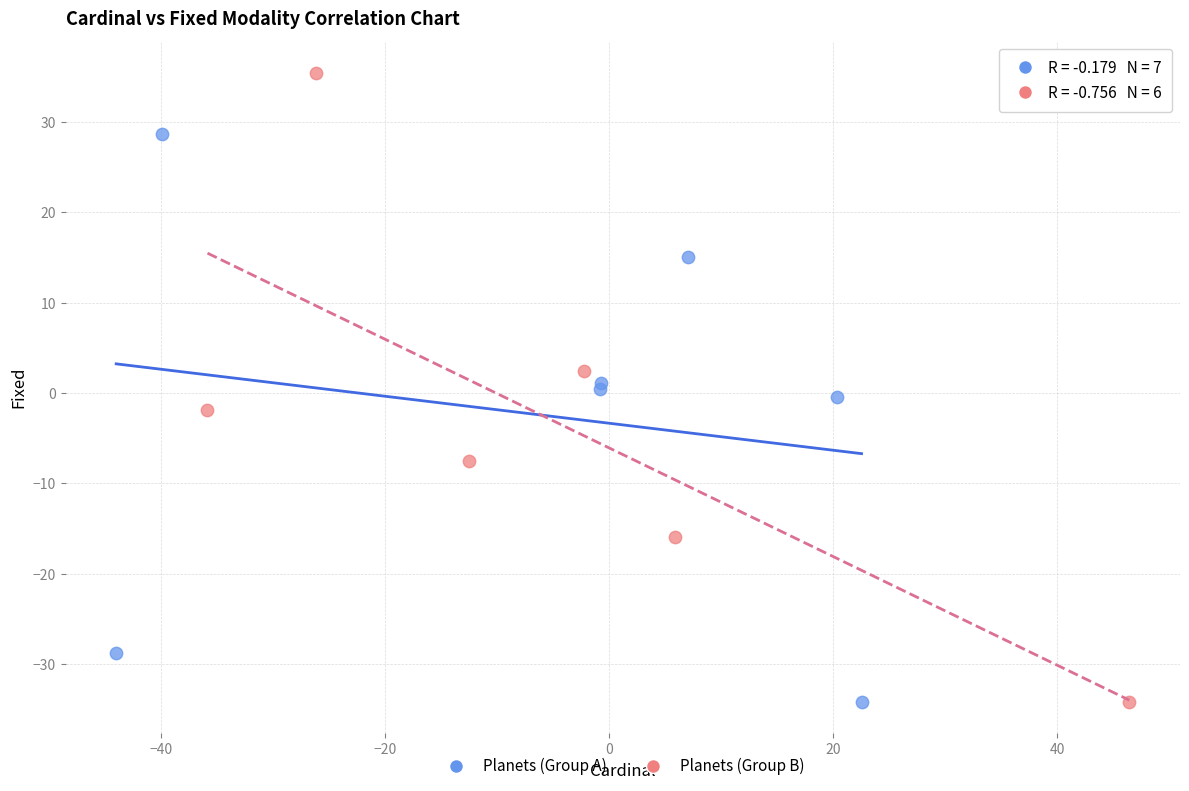

Which series has the largest Y range (max minus min)?

Planets (Group B)